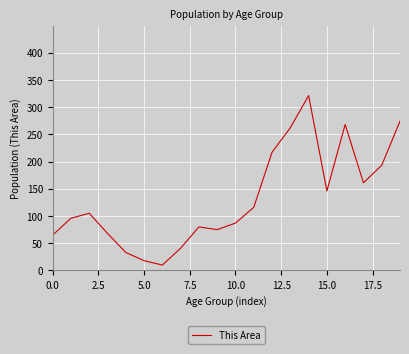

What is the difference between the maximum and minimum values?

311